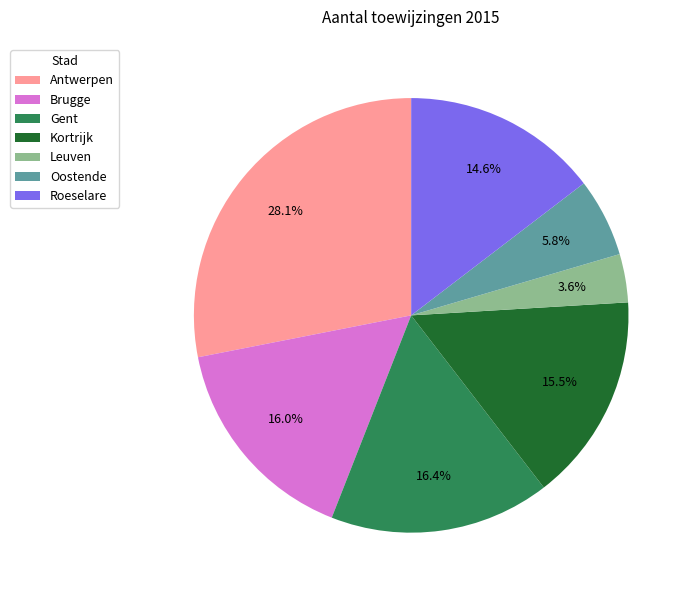

To the nearest percent, what is the difference between the Antwerpen and Gent slice percentages?

12%